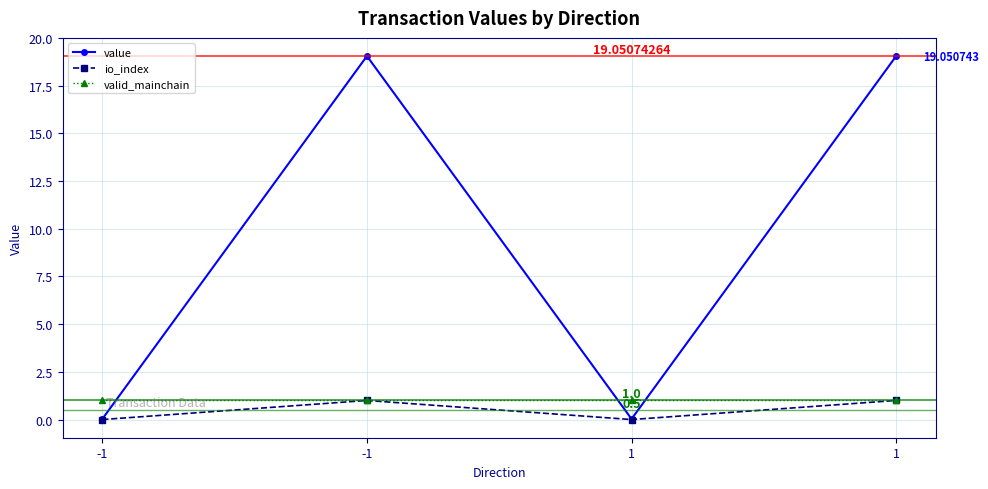

What are all the series names shown in the legend?

value, io_index, valid_mainchain